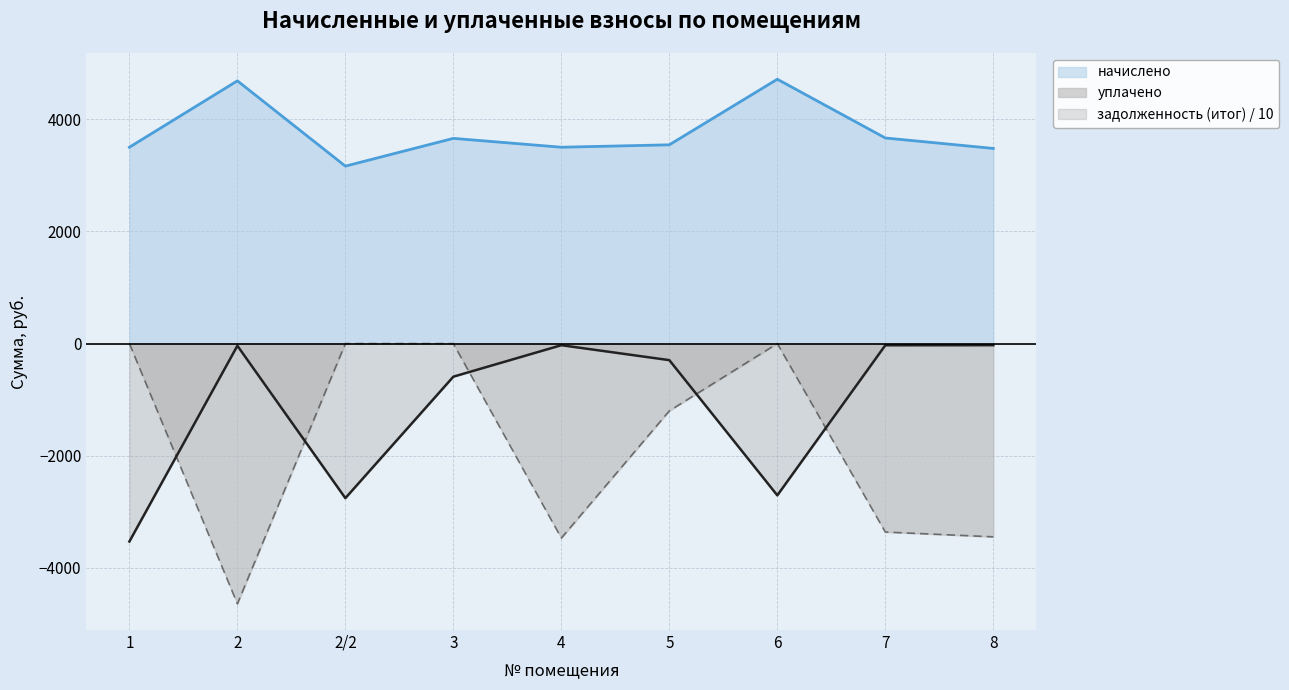

How many series are shown in this chart?

3